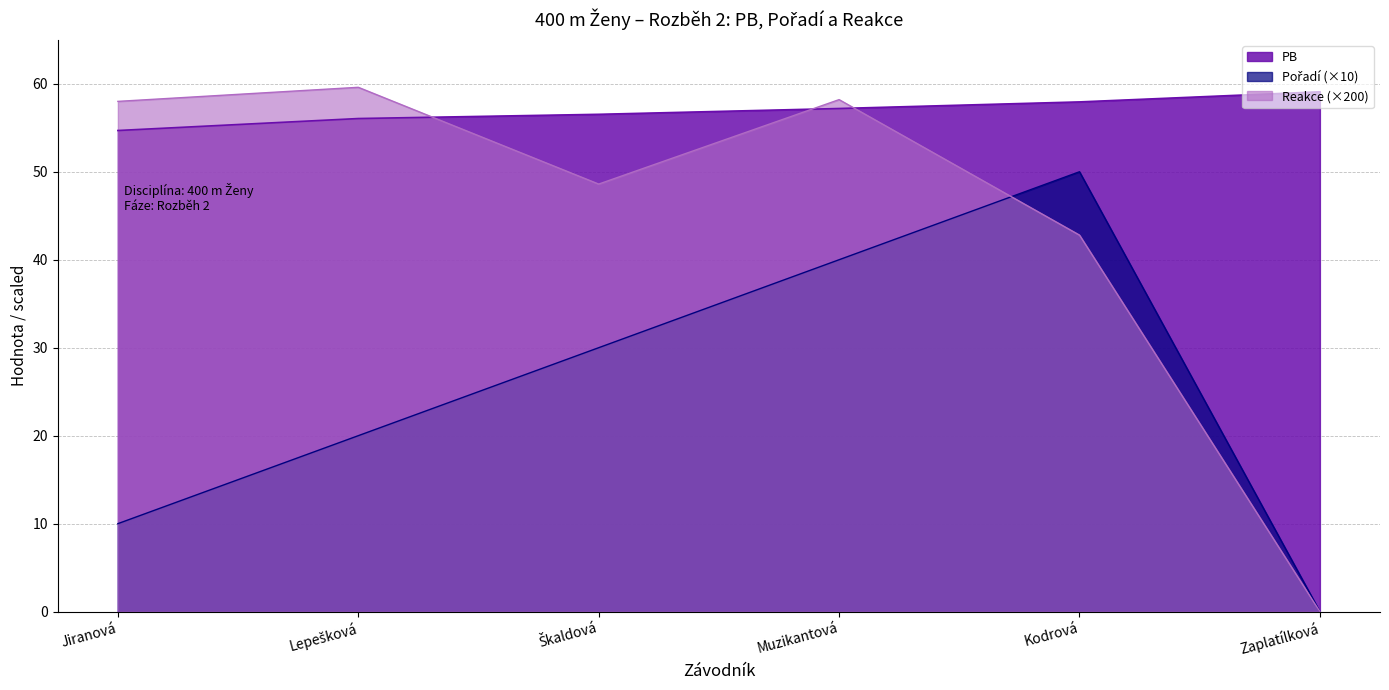

Reading left to right, transcribe all the data shown in this chart.

PB: Jiranová=54.7	Lepešková=56.0	Škaldová=56.5	Muzikantová=57.2	Kodrová=57.9	Zaplatílková=59.1
Pořadí: Jiranová=10.0	Lepešková=20.0	Škaldová=30.0	Muzikantová=40.0	Kodrová=50.0	Zaplatílková=0.0
Reakce: Jiranová=58.0	Lepešková=59.6	Škaldová=48.6	Muzikantová=58.2	Kodrová=42.8	Zaplatílková=0.0